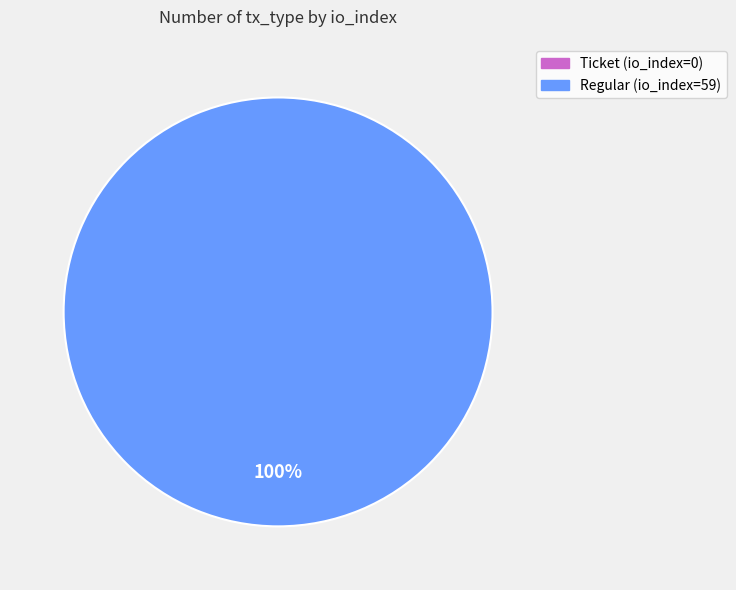

What is the largest slice in the pie chart?

Regular (io_index=59)